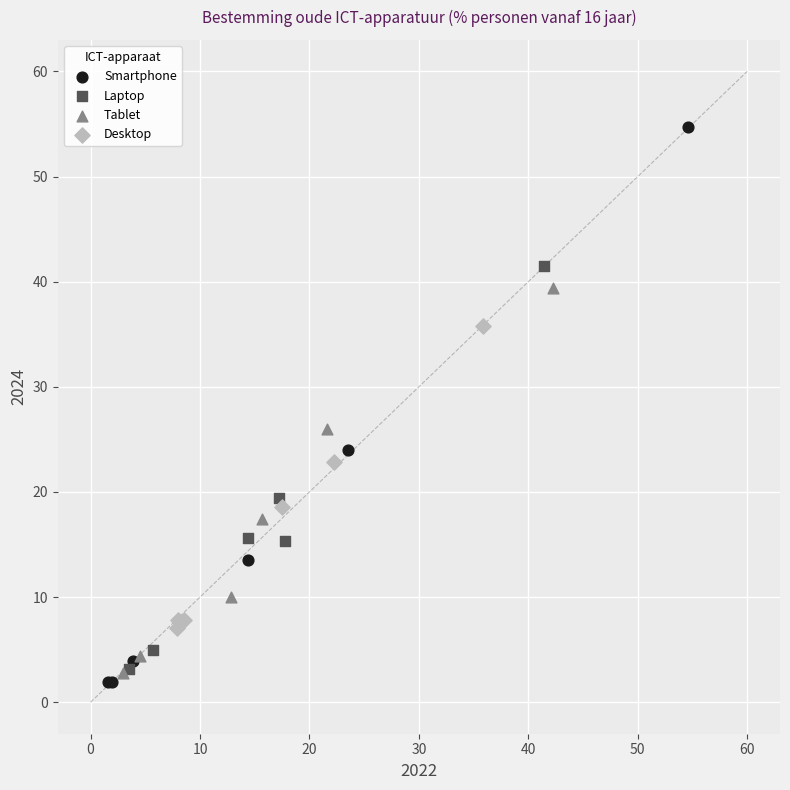

Which series contains the highest Y value?

Smartphone